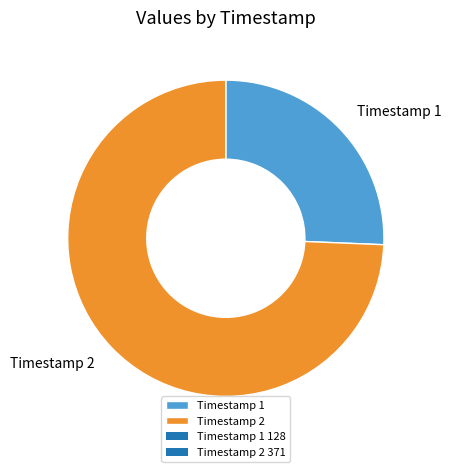

The Timestamp 2 slice represents 83% of the pie. True or false?

False